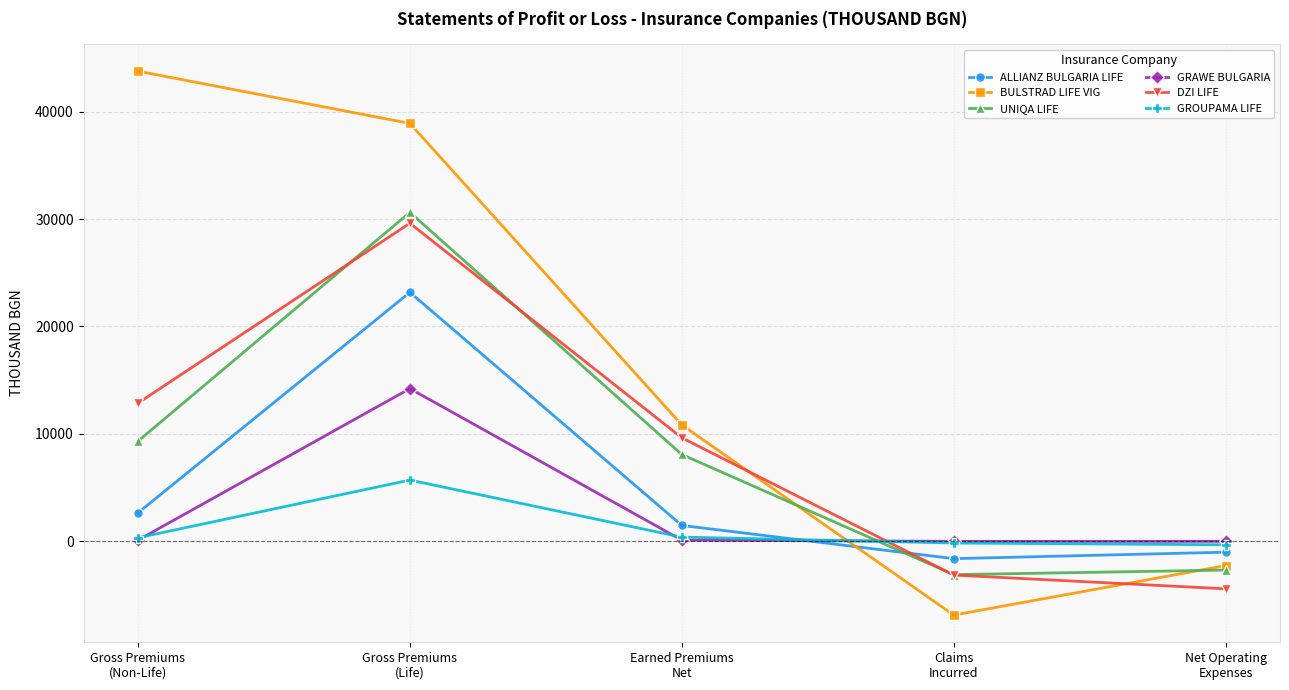

True or false: DZI LIFE and GROUPAMA LIFE cross at least once.

True